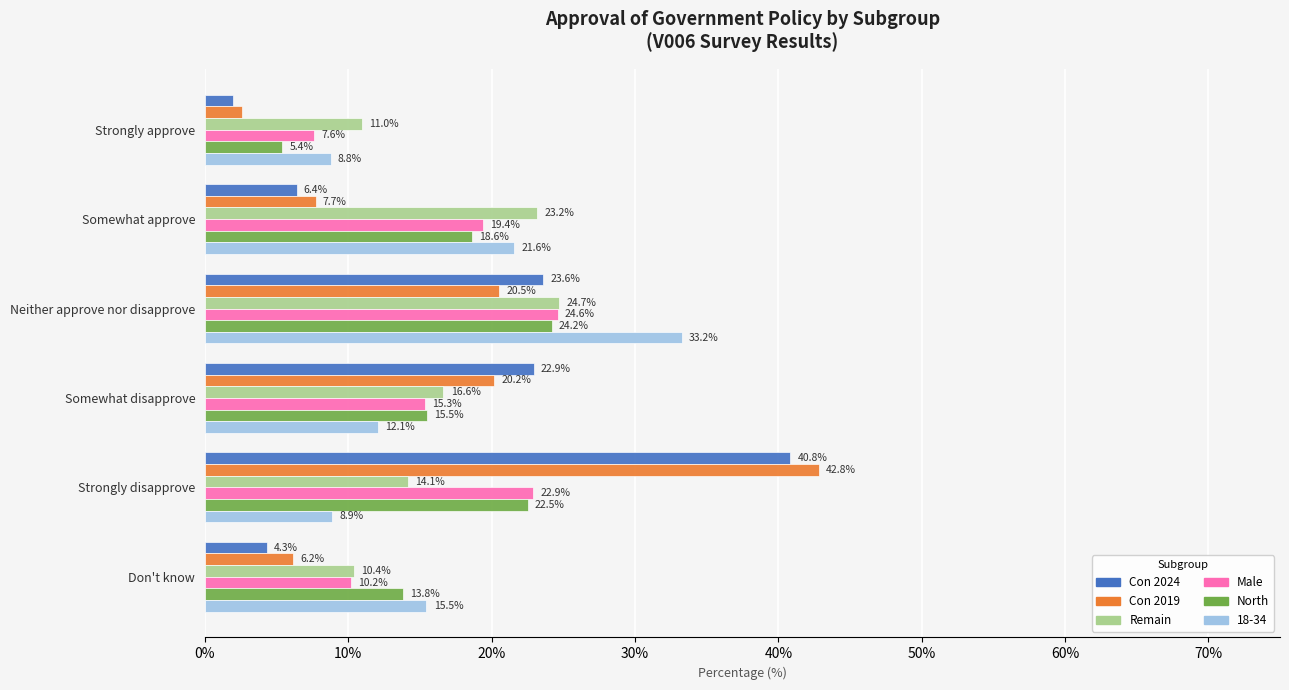

Is the value of Con 2024 at Neither approve nor disapprove greater than the value of Male at Somewhat approve?

Yes